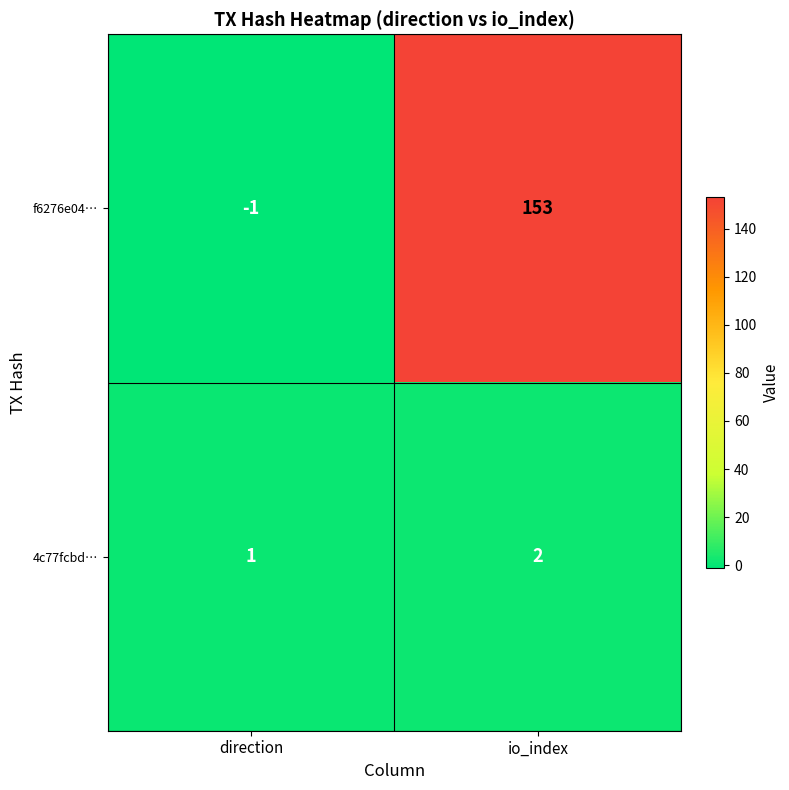

Count the number of data series in this chart.

2